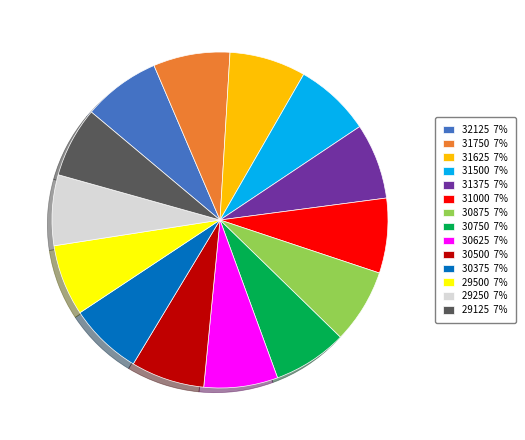

How many segments does this pie chart have?

14